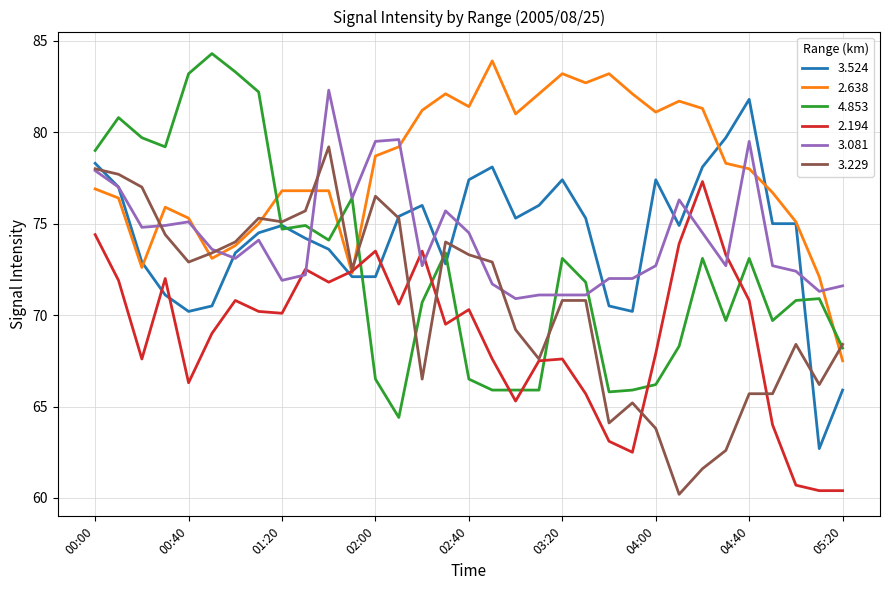

Which series has the largest total across all categories?

2.638